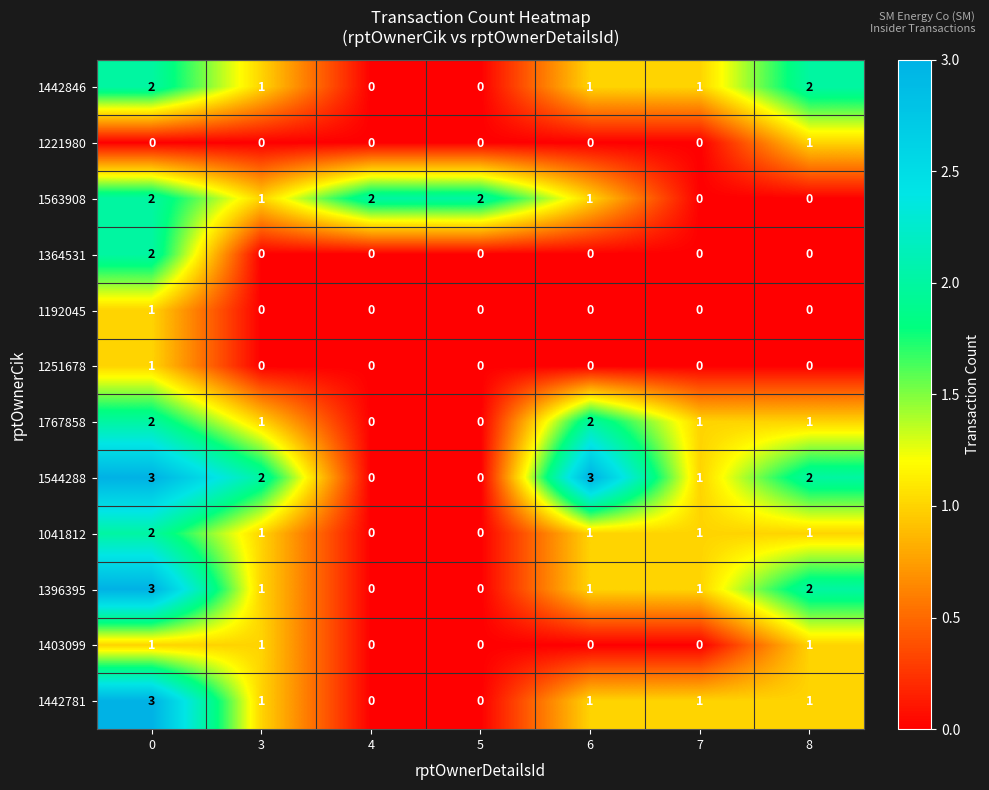

What is the difference between the highest and lowest values at 6?

3